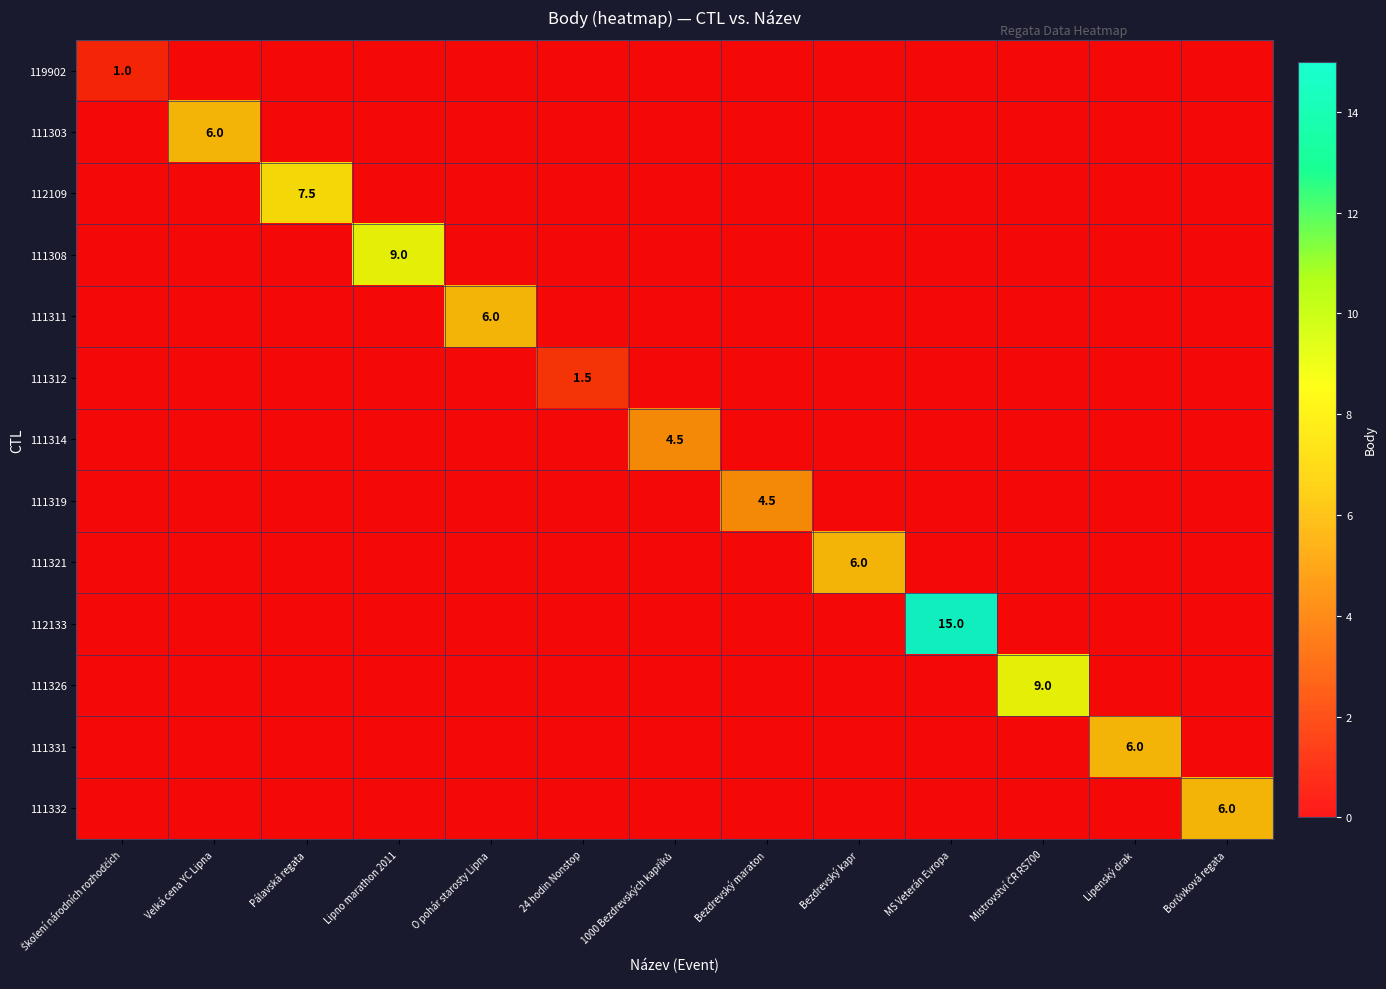

Rank the categories by 119902 value from lowest to highest.

Velká cena YC Lipna, Pálavská regata, Lipno marathon 2011, O pohár starosty Lipna, 24 hodin Nonstop, 1000 Bezdrevských kapříků, Bezdrevský maraton, Bezdrevský kapr, MS Veterán Evropa, Mistrovství ČR RS700, Lipenský drak, Borůvková regata, Školení národních rozhodčích